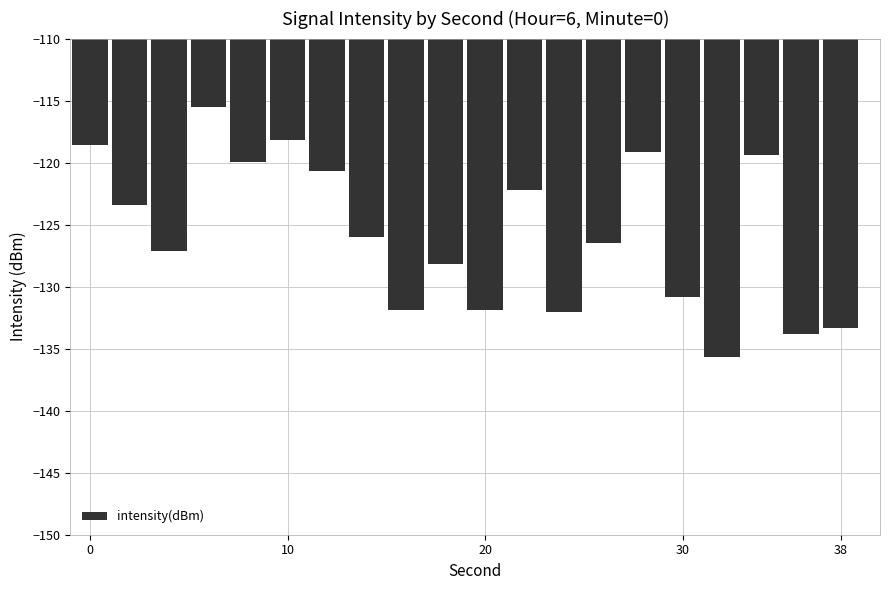

What is the value of the 10th bar from the left?

-128.2